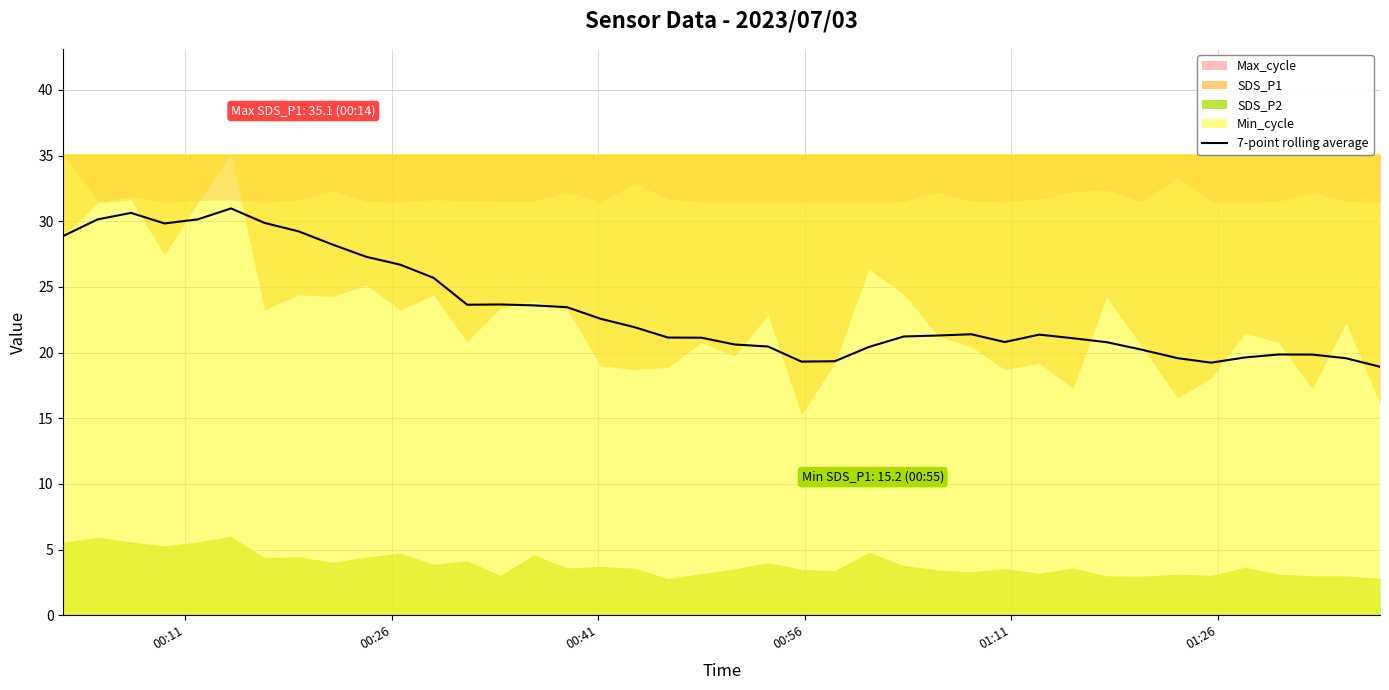

True or false: the data has more than 1 interior local peaks.

True